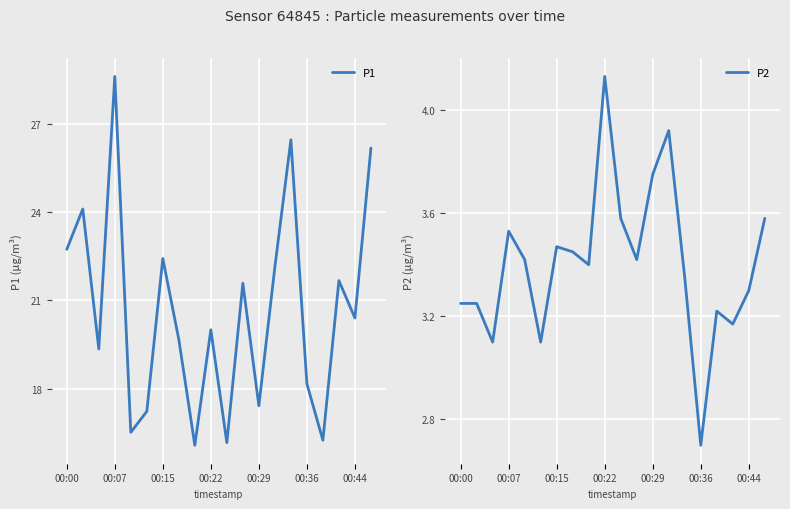

Does the chart display data point markers on the line(s)?

No